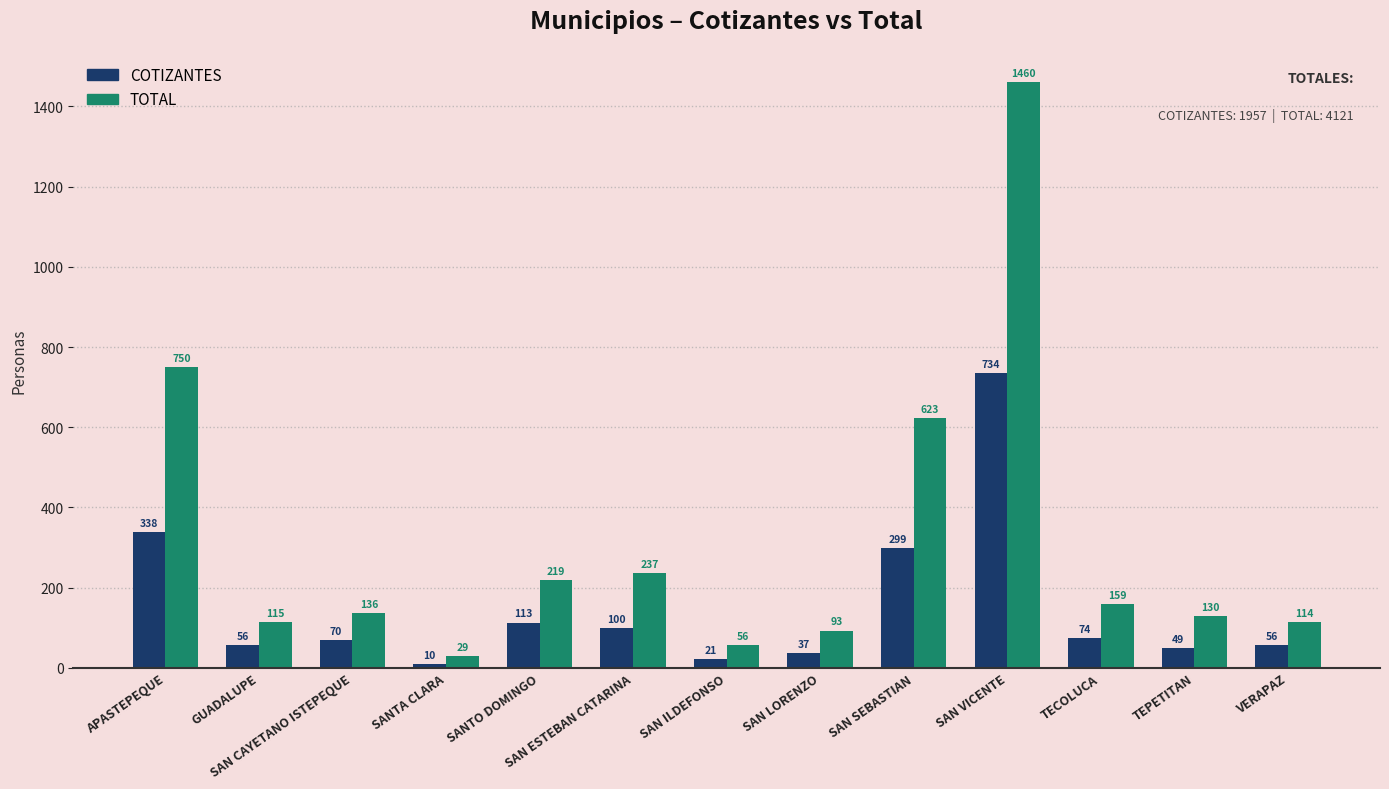

Is it true that TOTAL equals 115 at GUADALUPE?

True